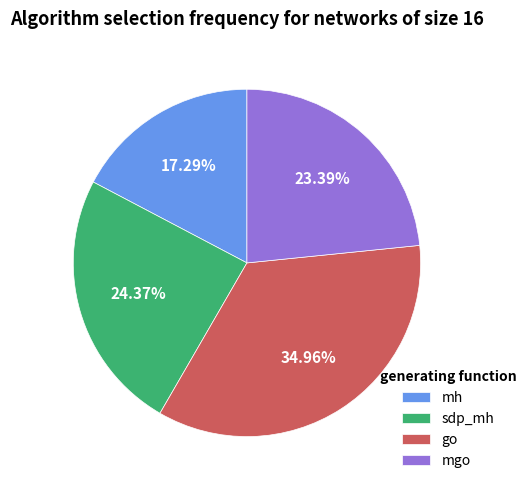

To the nearest percent, what is the average slice percentage?

25%